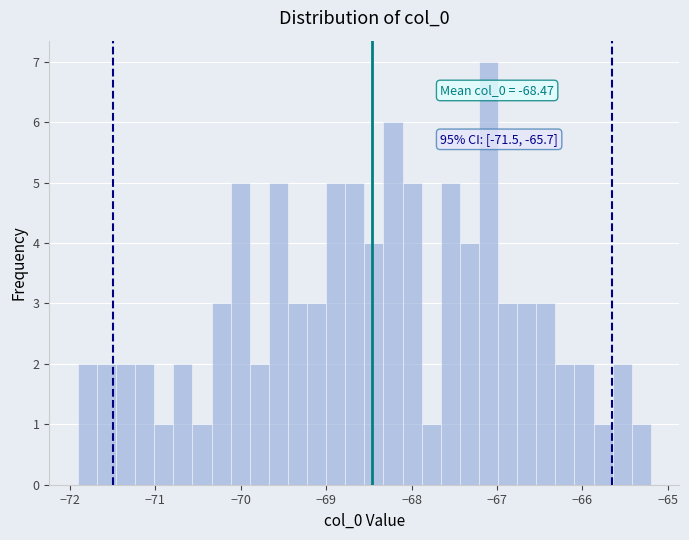

Read against the x-axis, roughly where is the centre of the tallest bar?

-67.1